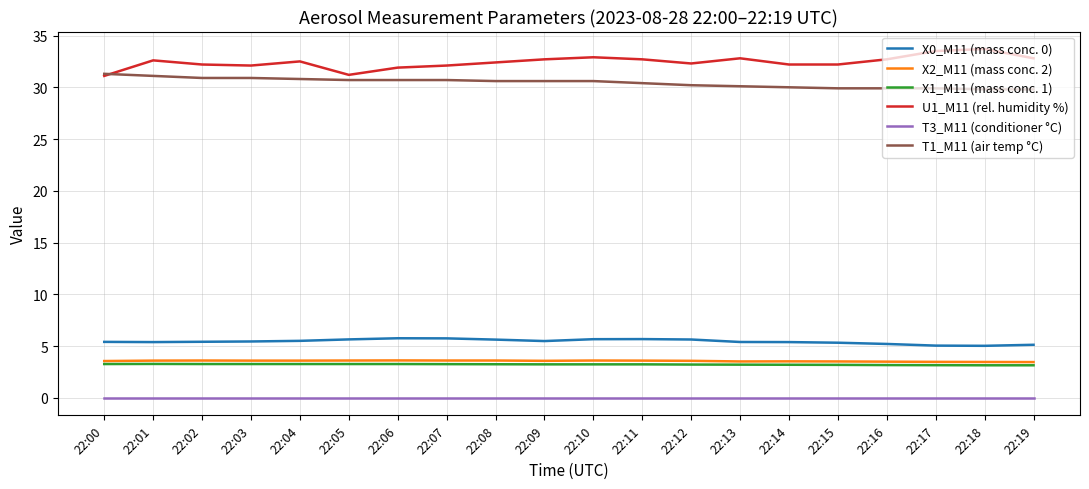

What is the maximum value shown in the chart?

33.7